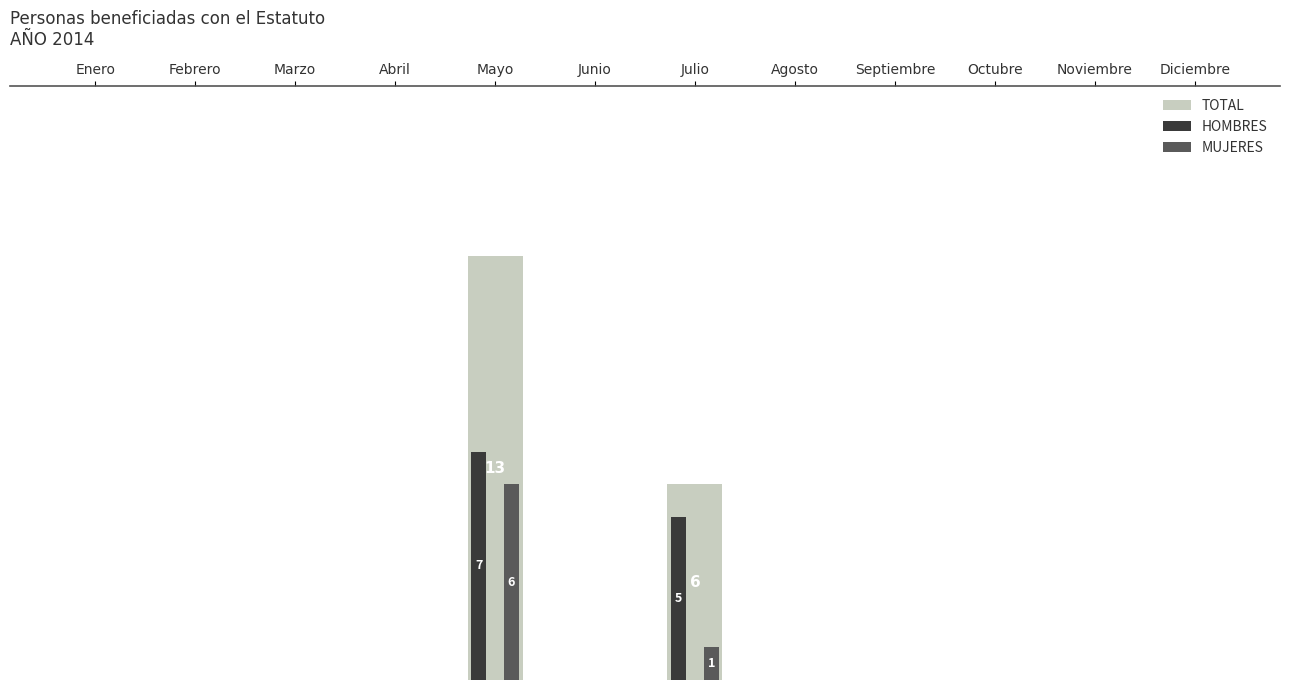

Which series has the widest spread of values?

TOTAL